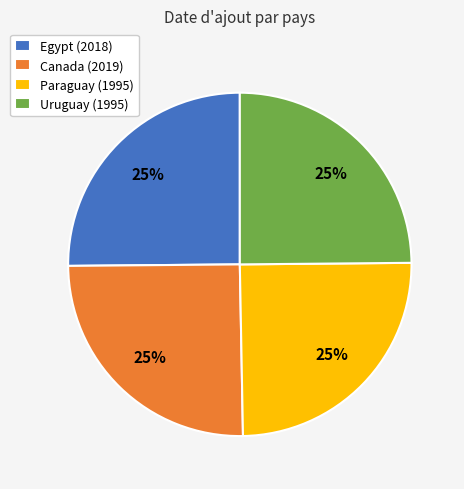

How many segments does this pie chart have?

4